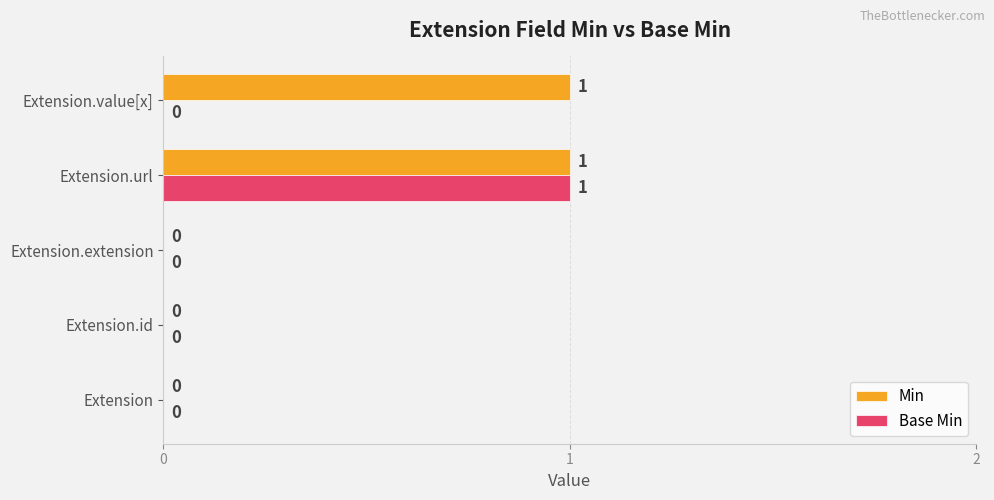

At which label does Base Min reach its peak?

Extension.url